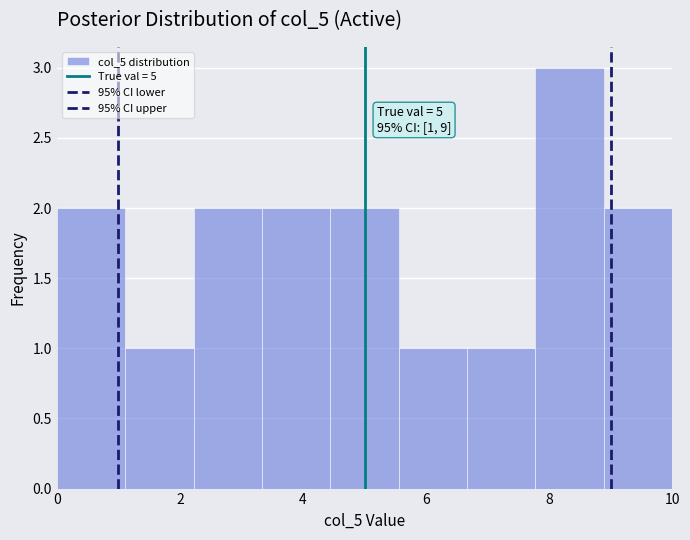

Which range on the x-axis has the tallest bar?

7.8 to 8.8